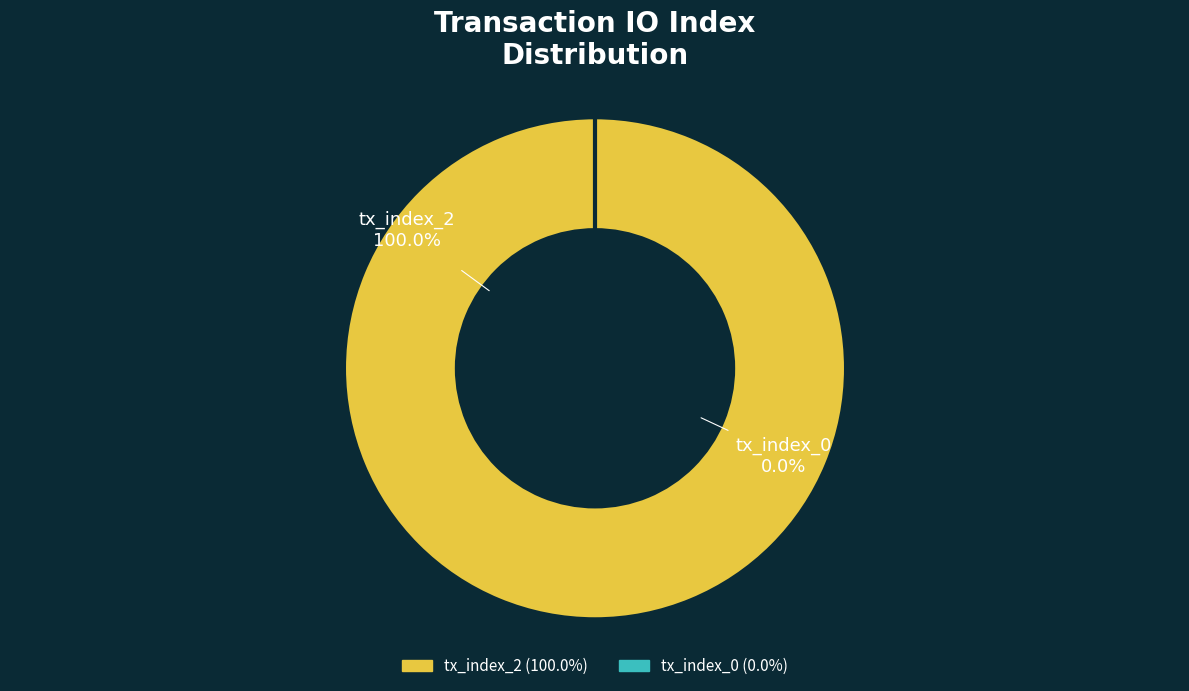

What percentage is NOT represented by tx_index_0?

100.0%